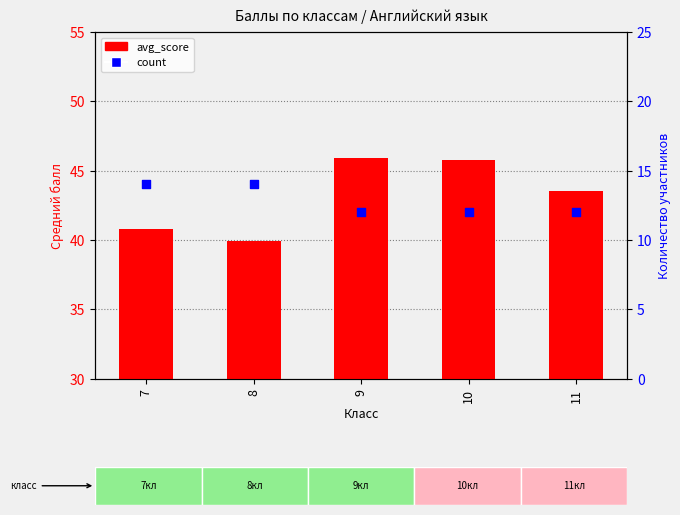

Which series reaches the maximum Y coordinate?

avg_score